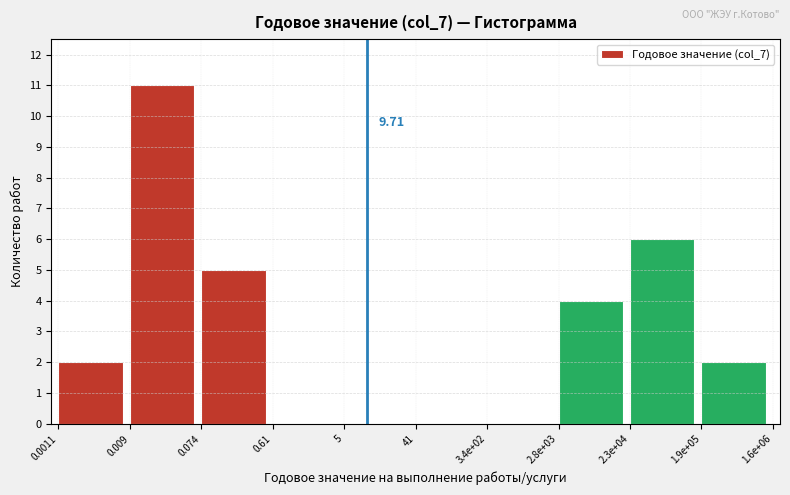

What is the sum of all values?

30